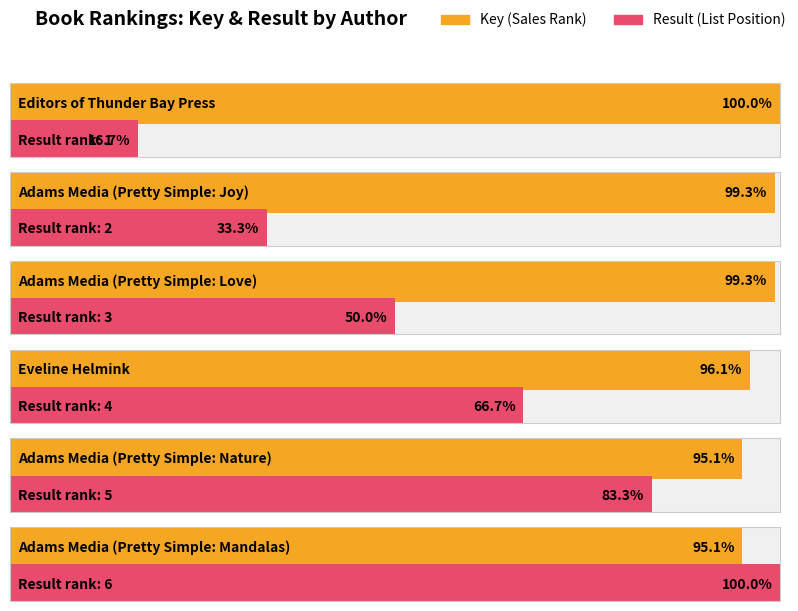

List the series in order of their peak value, highest first.

Key, Result